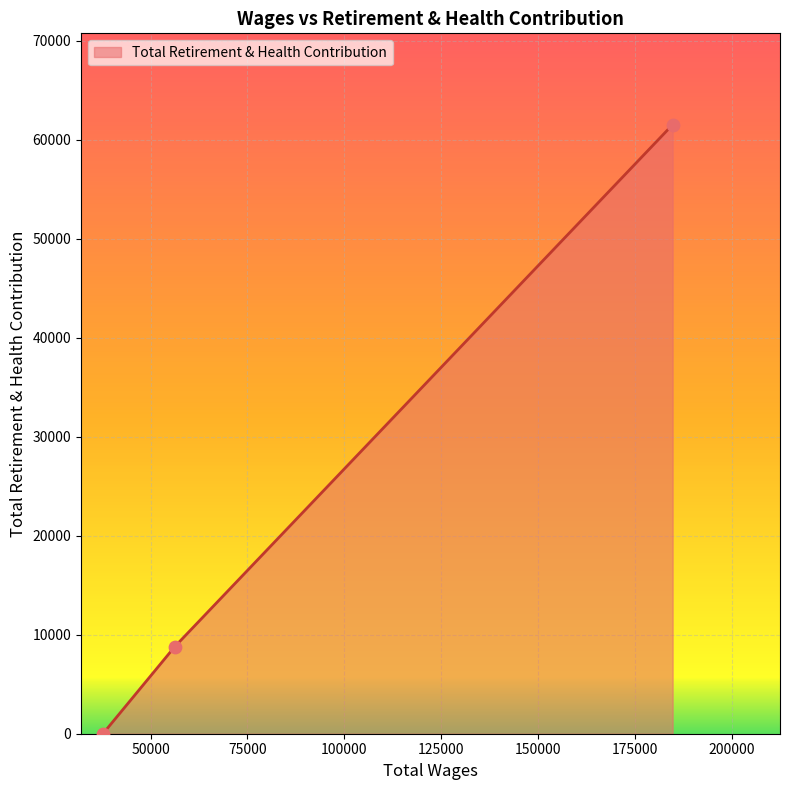

What is the sum of all values?

70326